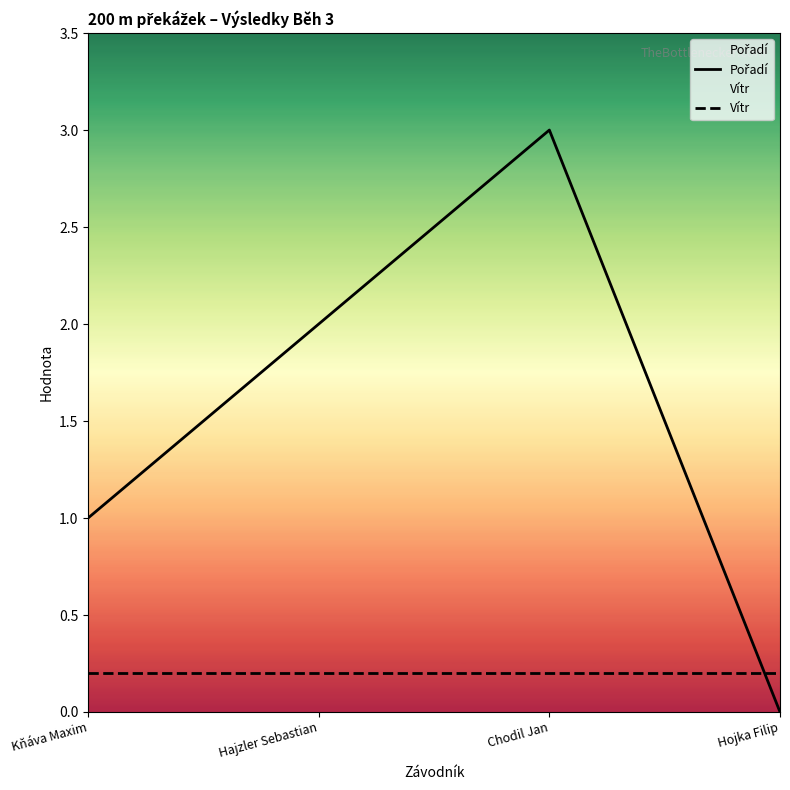

What is the minimum value for Vítr?

0.2